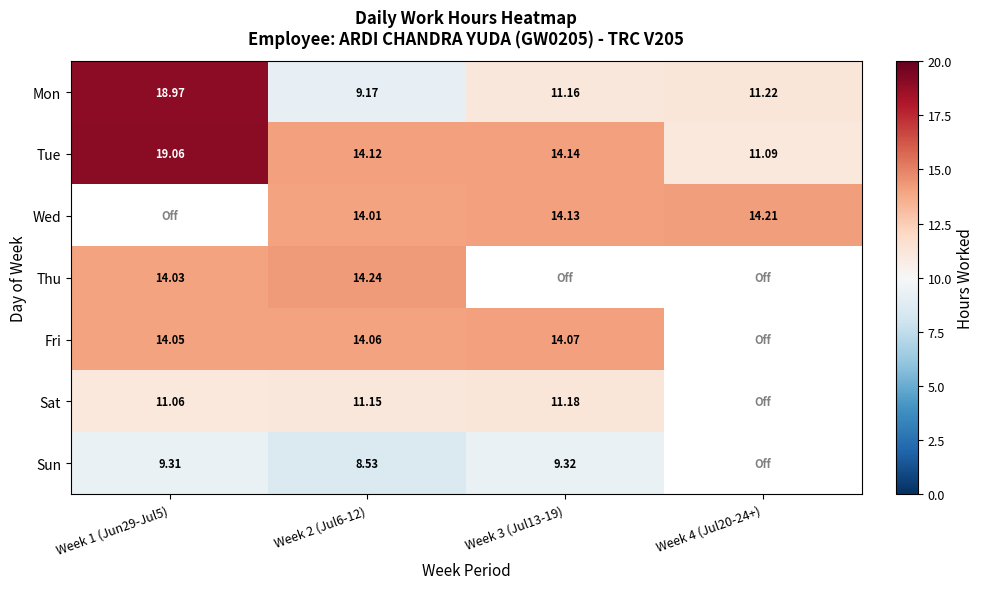

Between Week 2 (Jul6-12) and Week 3 (Jul13-19), which series saw the biggest shift?

Thu